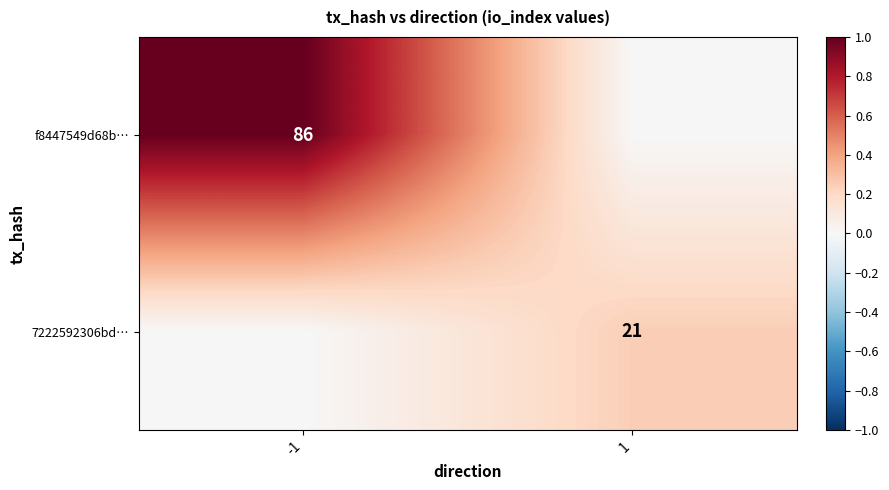

What is the total value across all series at 1?

0.2